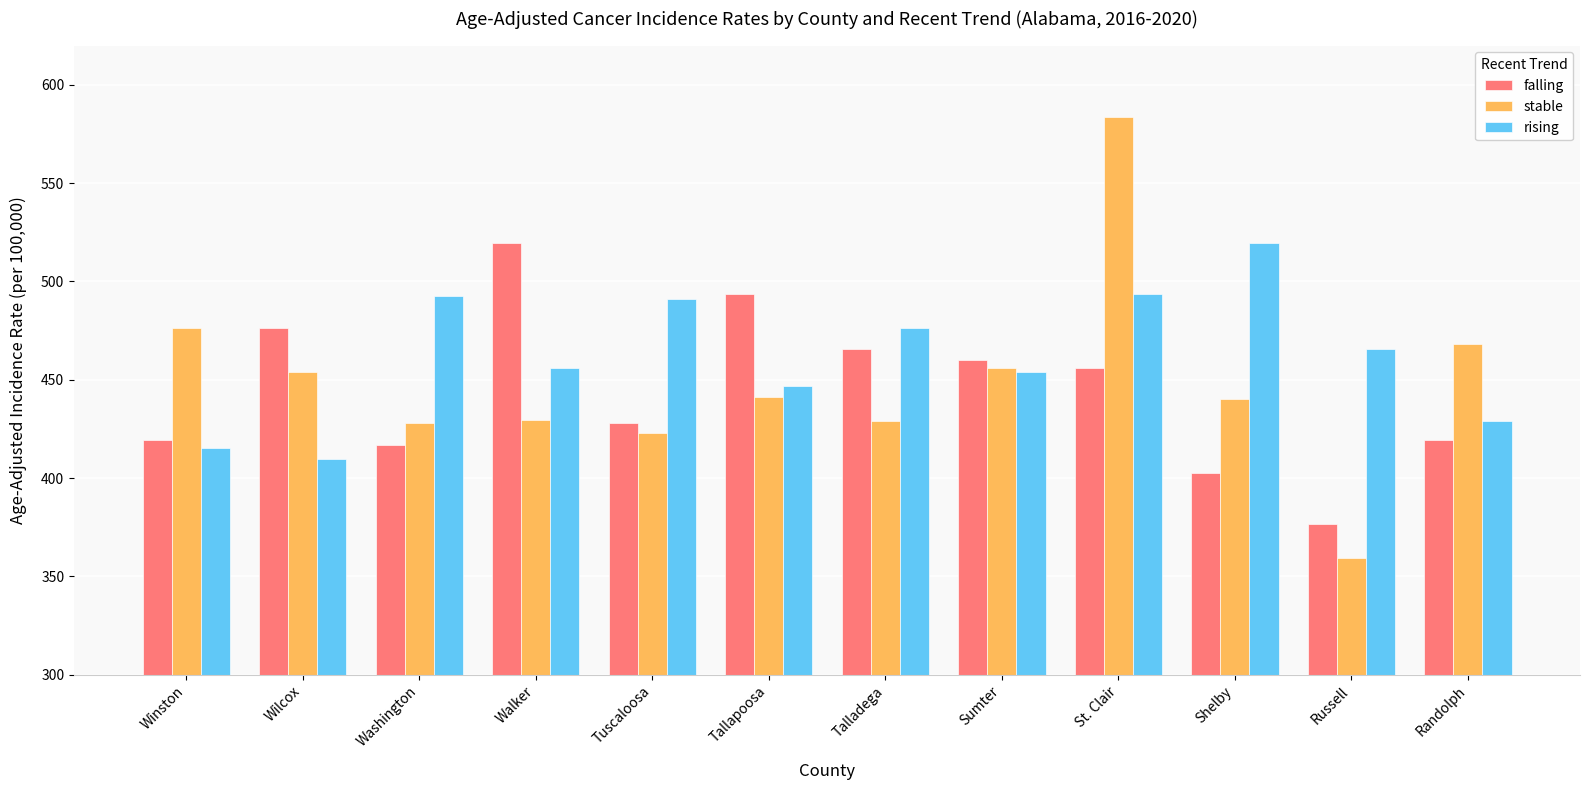

Which series has the largest total across all categories?

rising